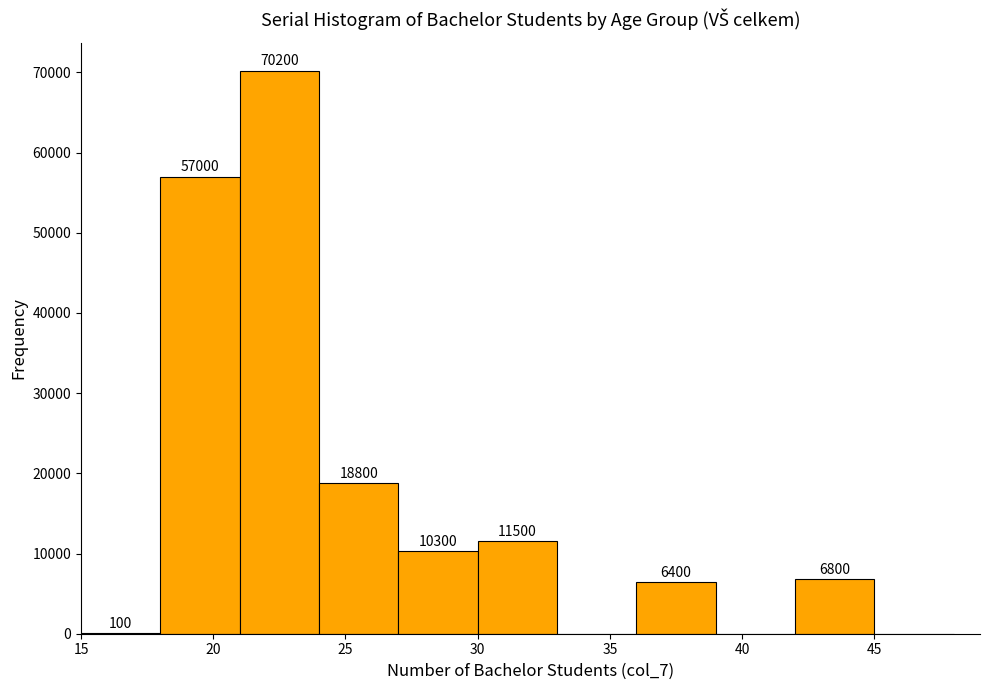

Which range on the x-axis has the tallest bar?

21 to 24